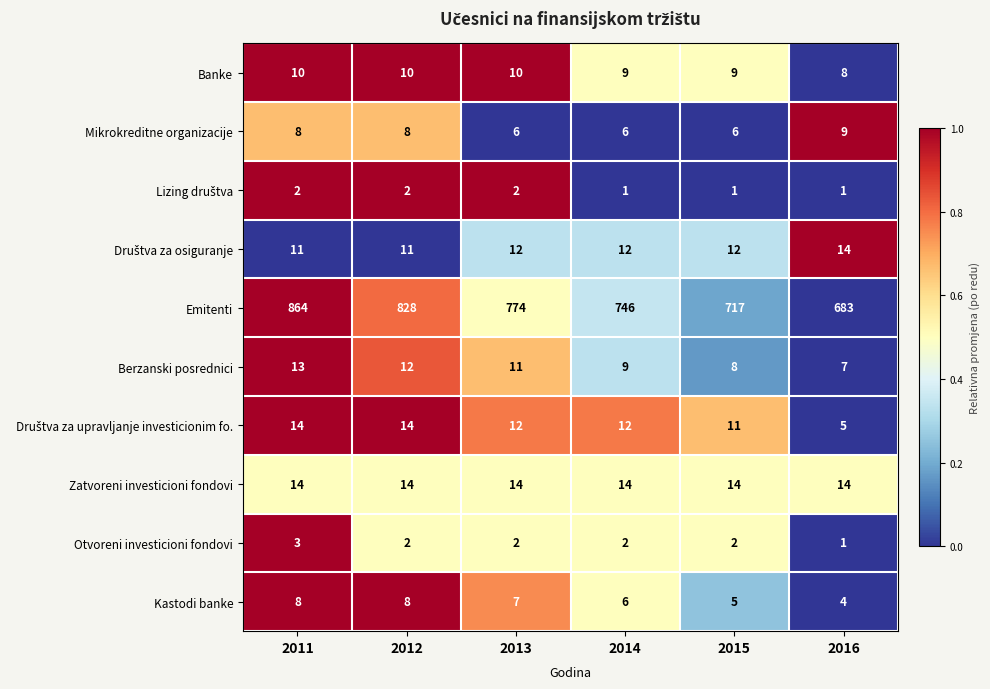

What is the sum of all Banke values?

56